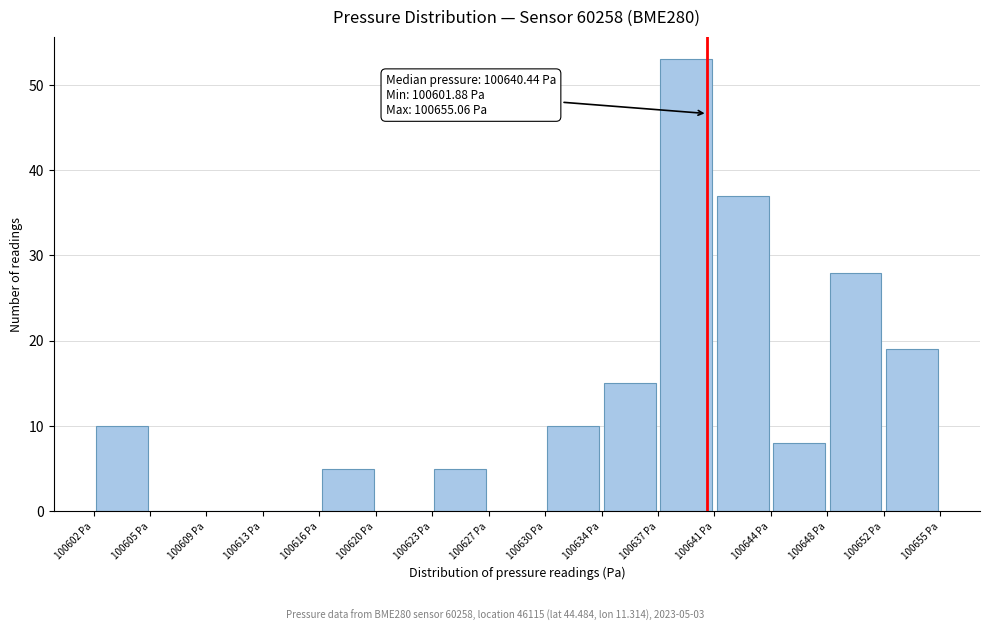

Over which range of the x-axis is the bar tallest?

100637.5 to 100641.0